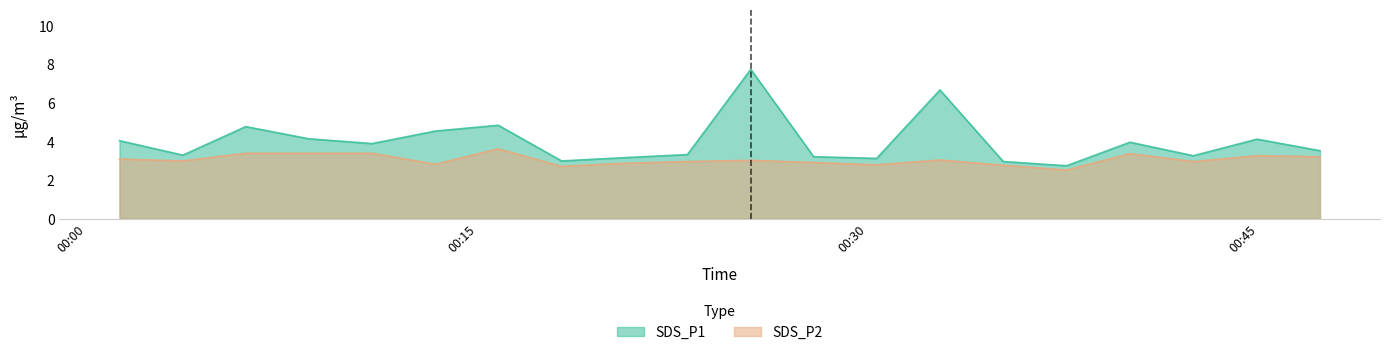

Read the SDS_P2 value at 2022/04/01 00:35:12.

2.8